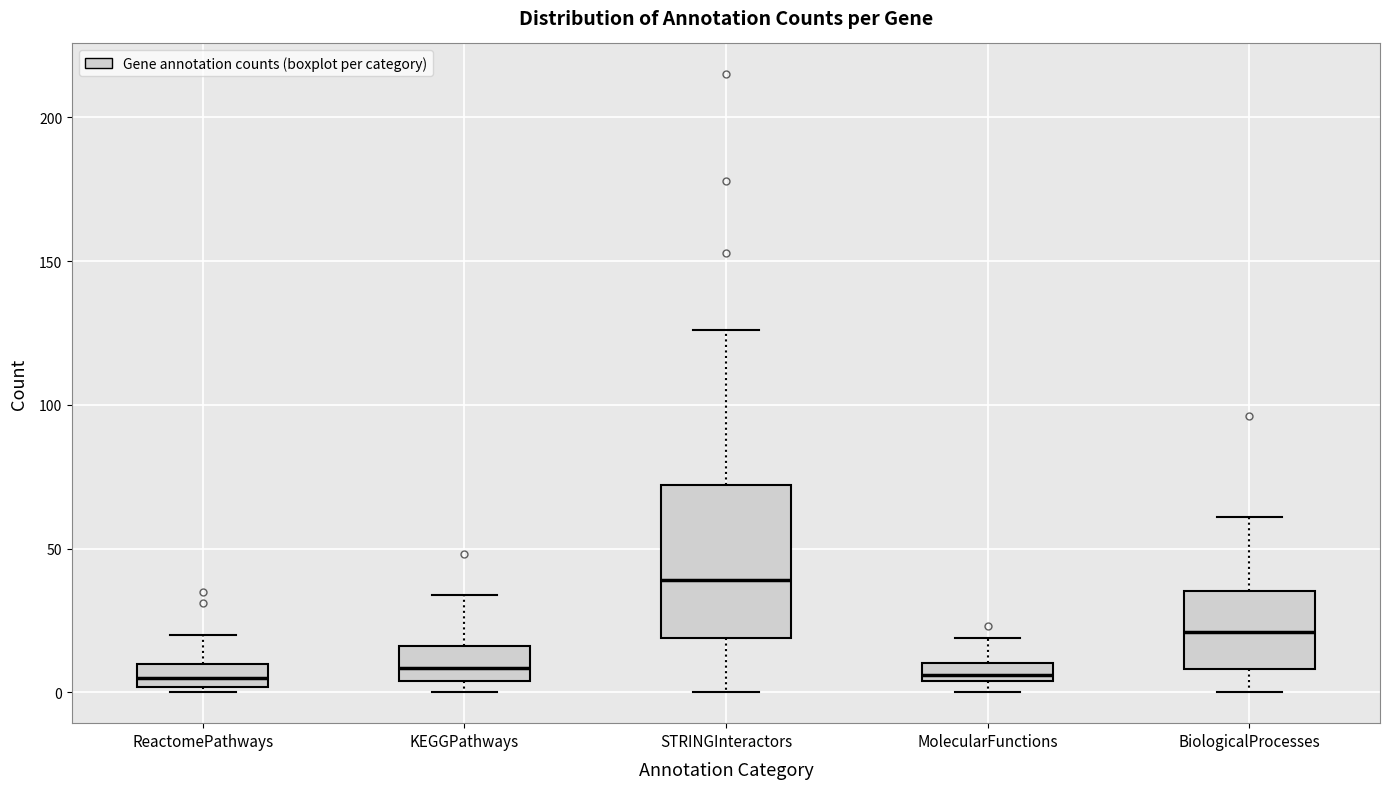

Which box has the highest median line?

STRINGInteractors